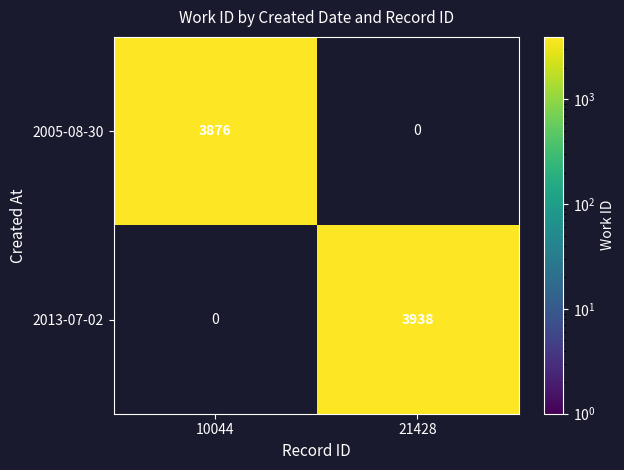

At how many categories does at least one series exceed 3930?

1